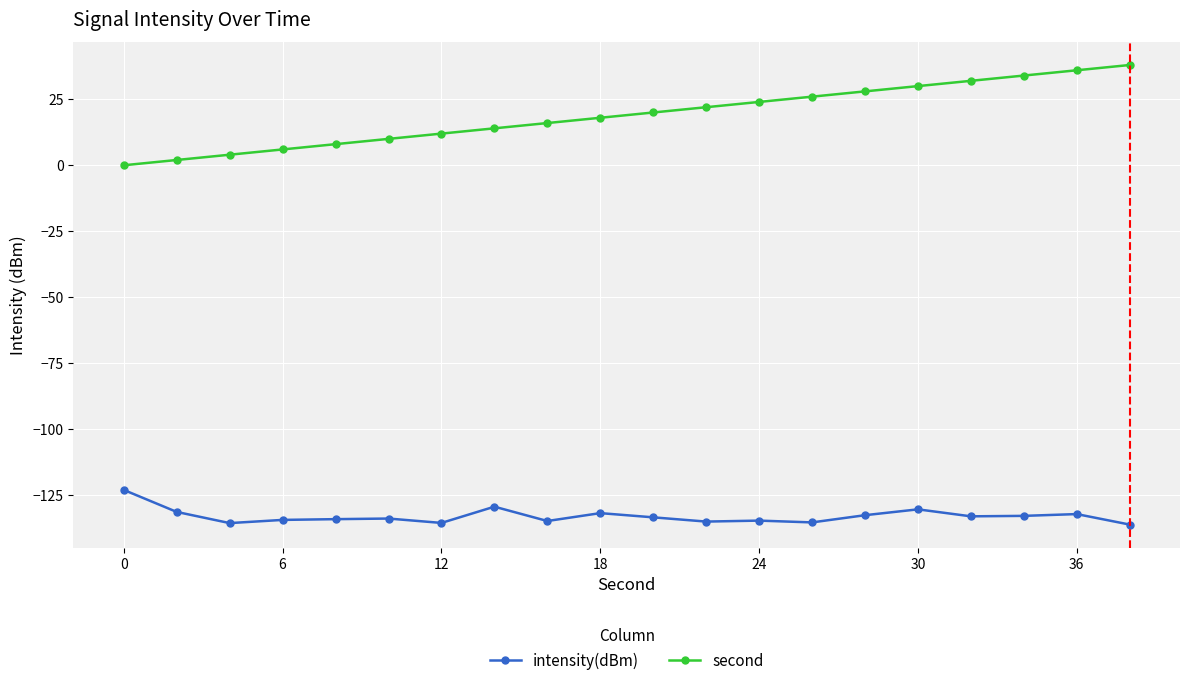

True or false: intensity(dBm) and second cross at least once.

False